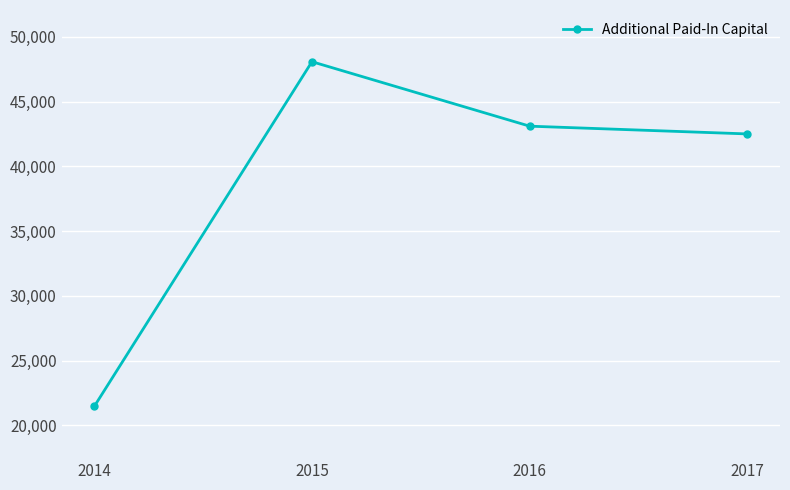

At which category does the chart reach its minimum across all series?

2014